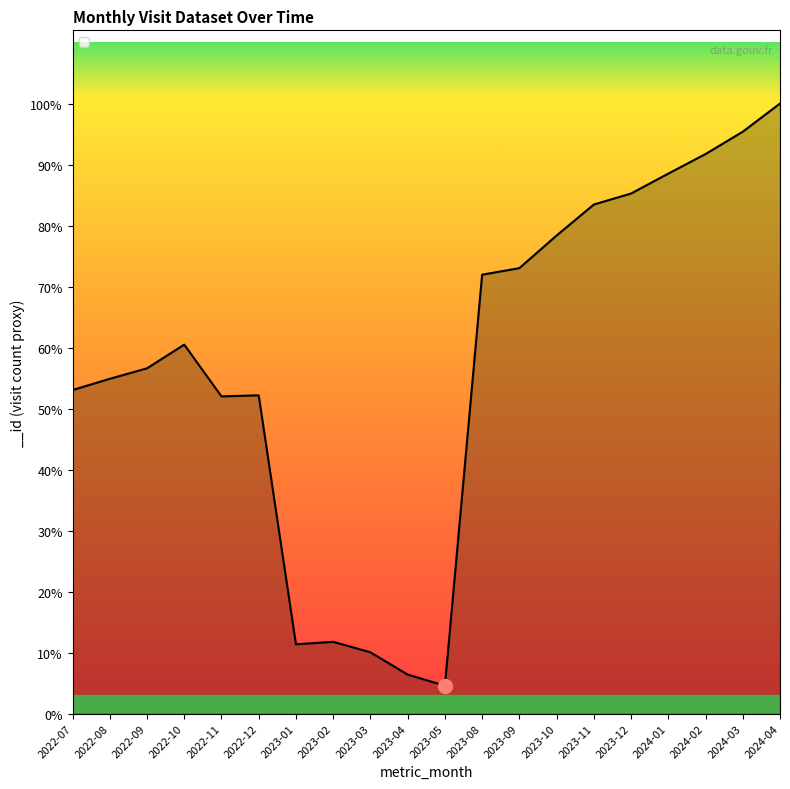

The value at 2023-05 is 119880. True or false?

False